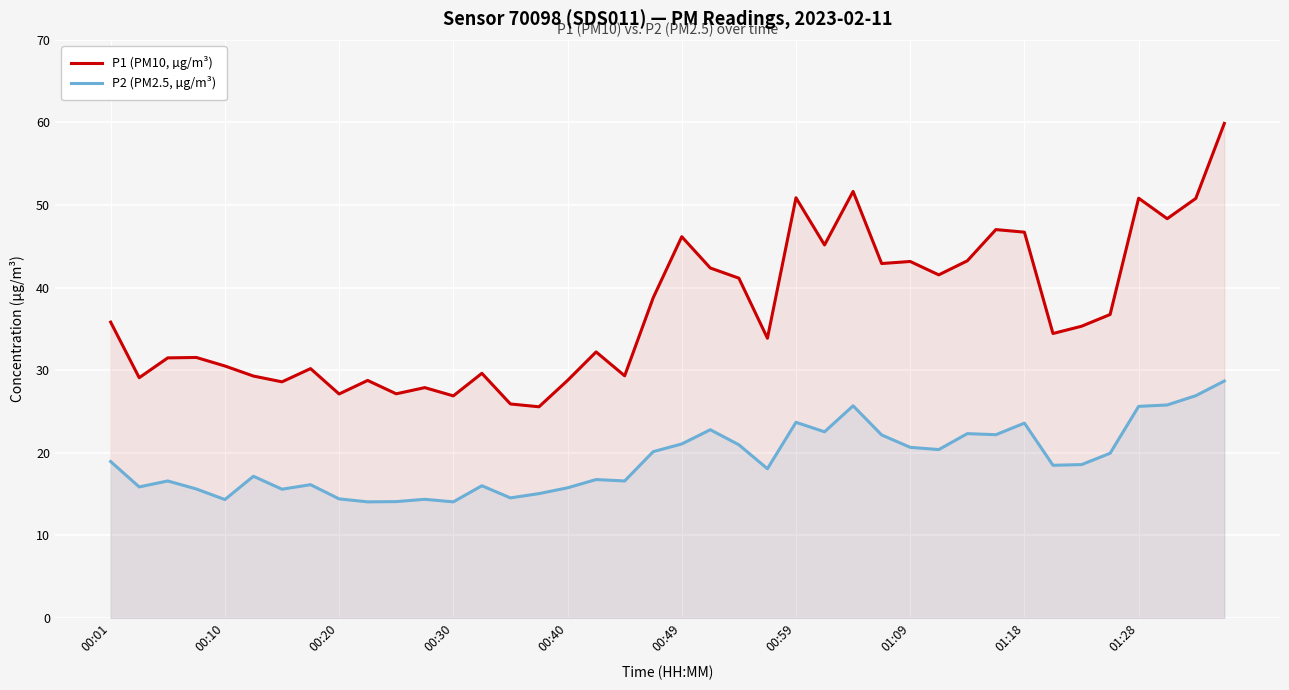

Which series changed the most between 15 and 25?

P1 (PM10, µg/m³)